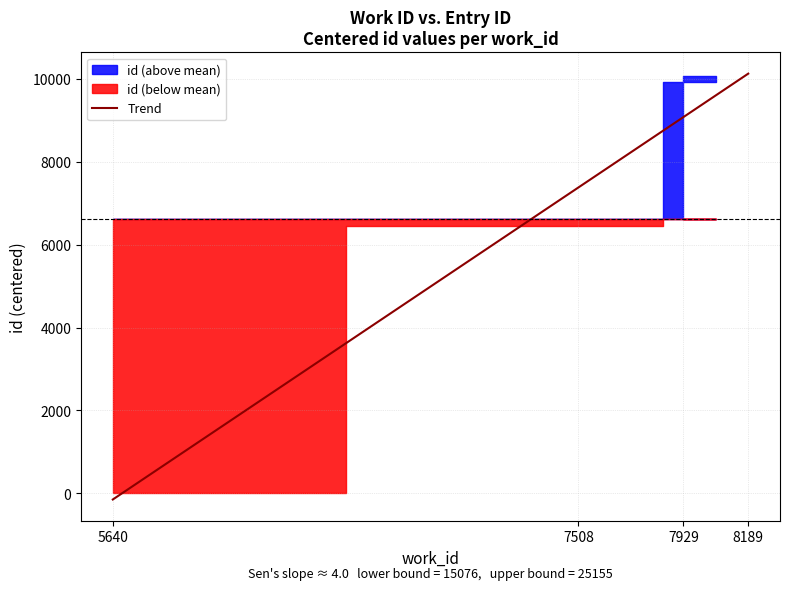

True or false: the data shows 25055 at 5640.

False